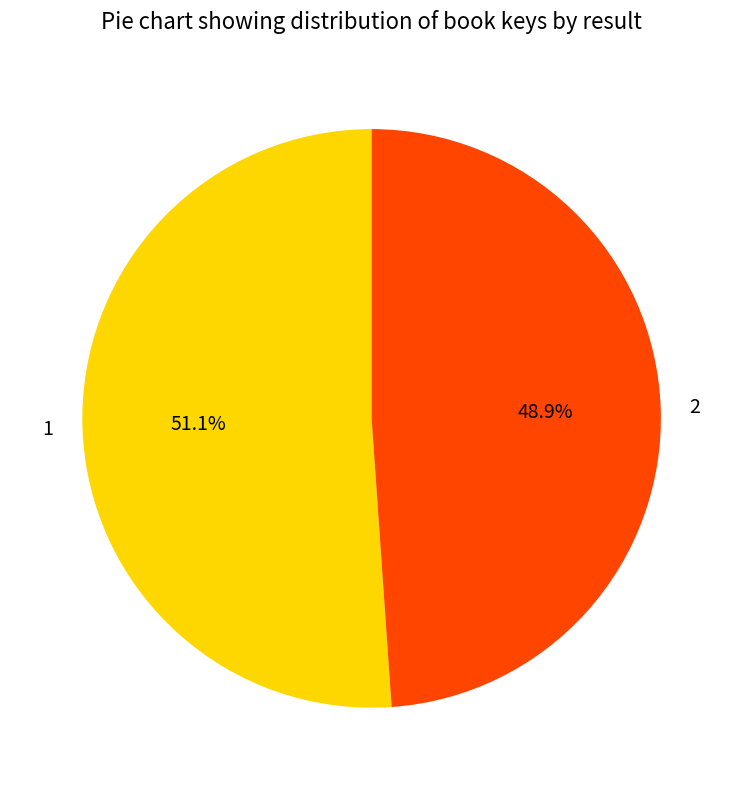

Do 1 and 2 together represent more than half of the pie?

Yes